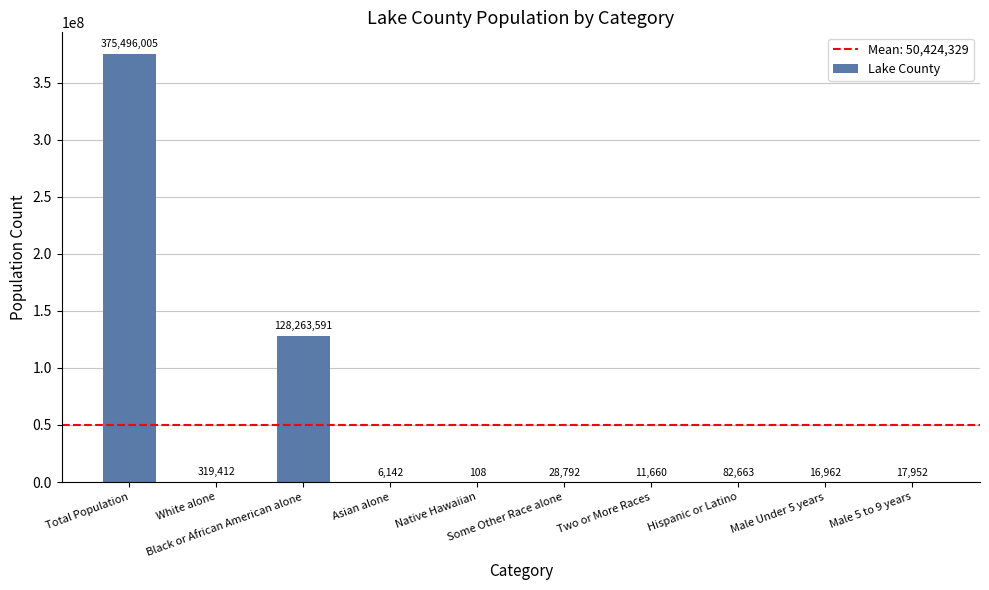

What is the sum of all values?

504243287